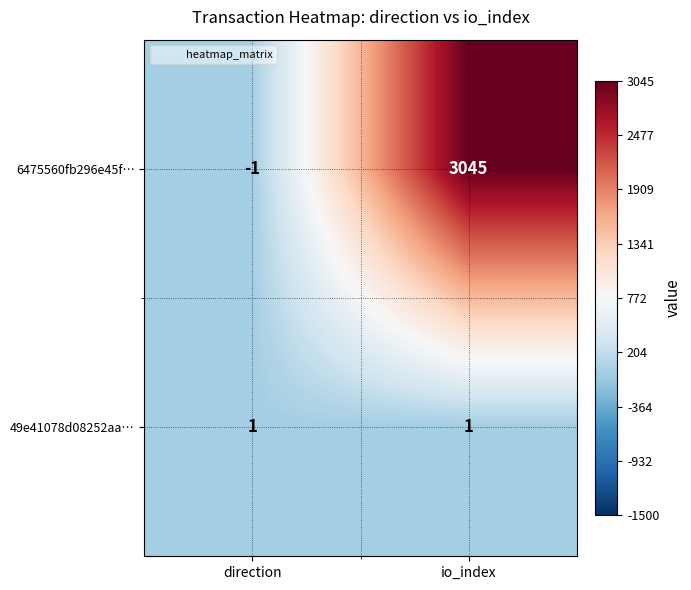

Which series has the largest total across all categories?

6475560fb296e45f…